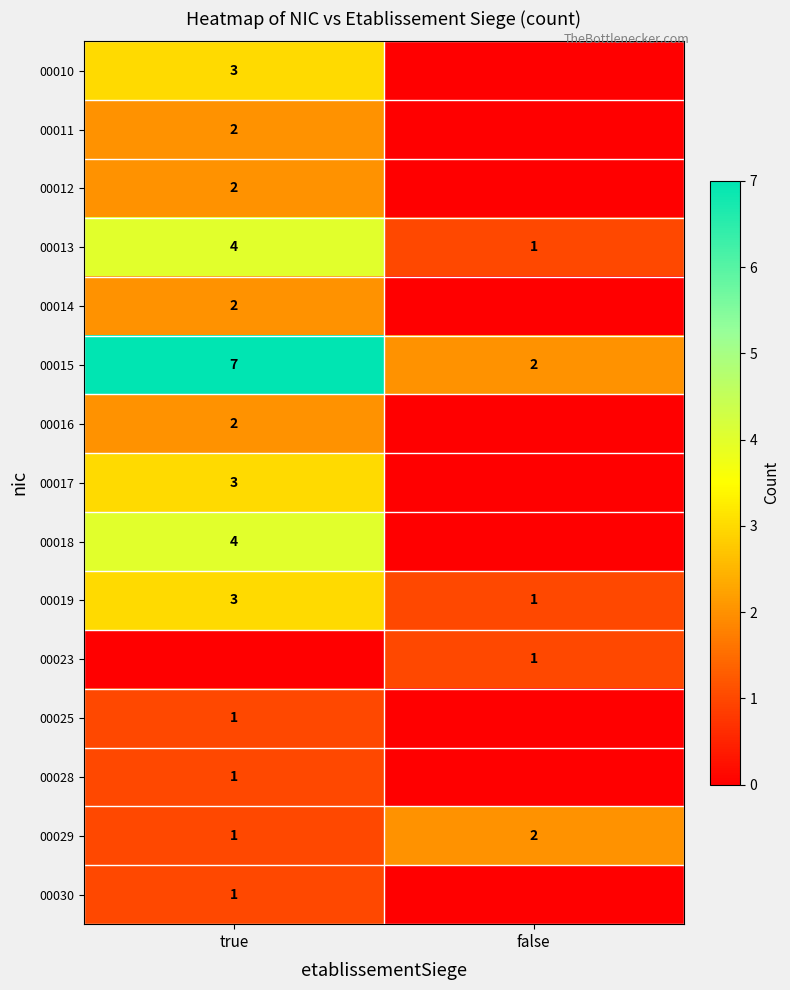

Rank the categories by 00029 value from highest to lowest.

false, true